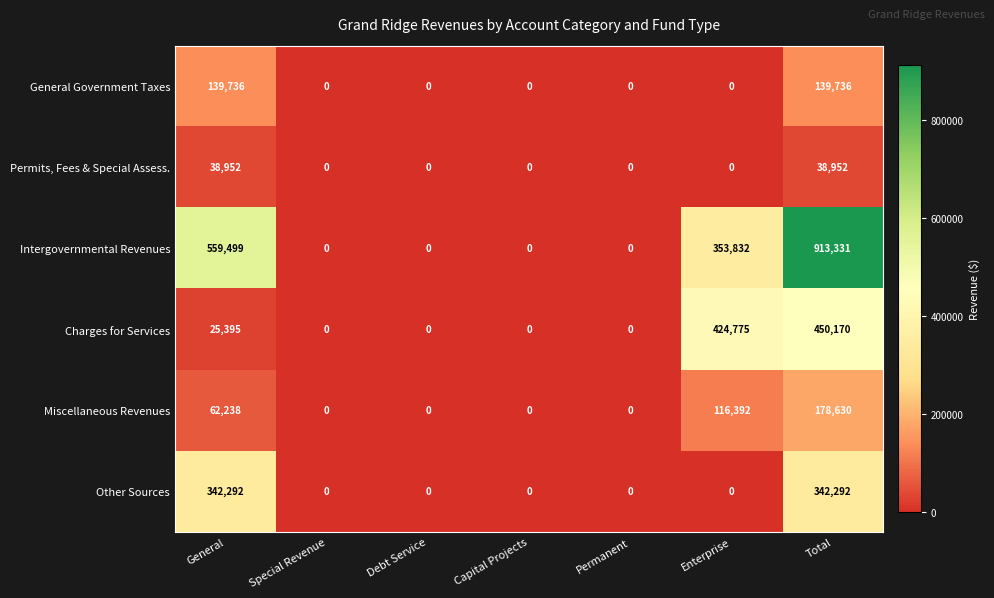

The value of Intergovernmental Revenues at Special Revenue is 0. True or false?

True